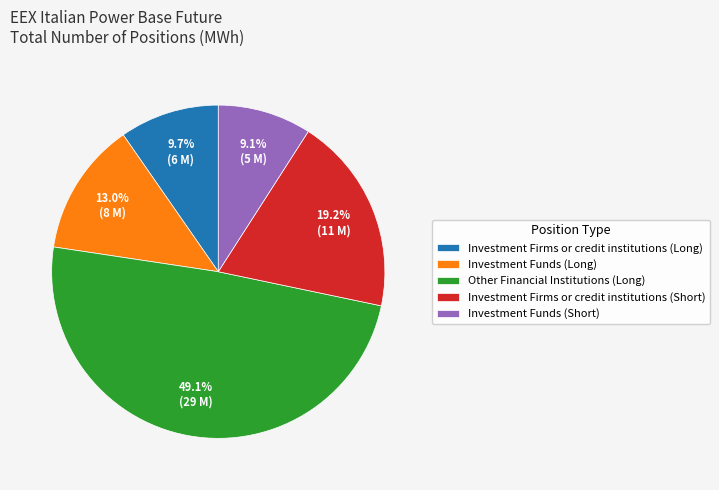

What percentage is NOT represented by Investment Funds (Long)?

87.0%